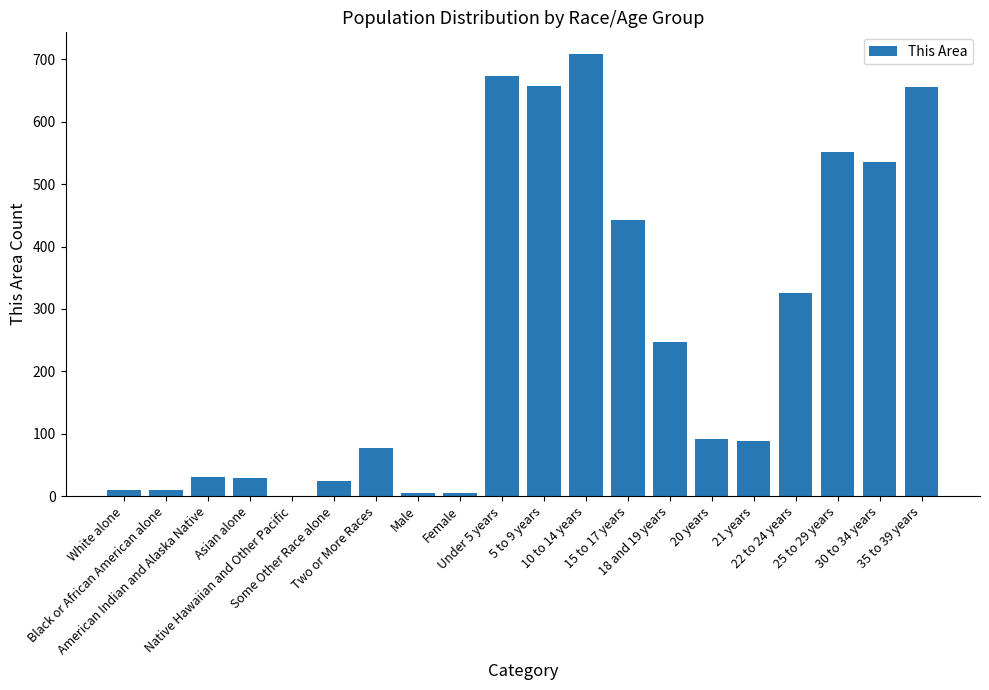

What is the maximum value shown in the chart?

708